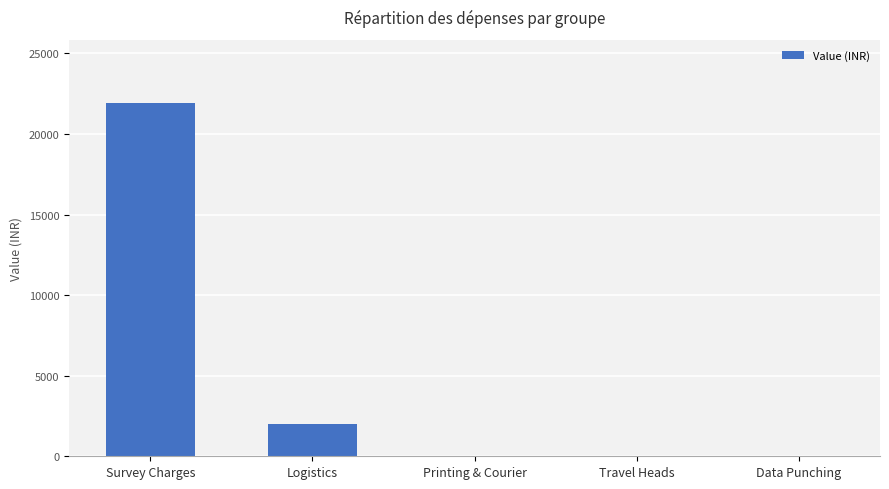

True or false: the data shows 2000 at Logistics.

True